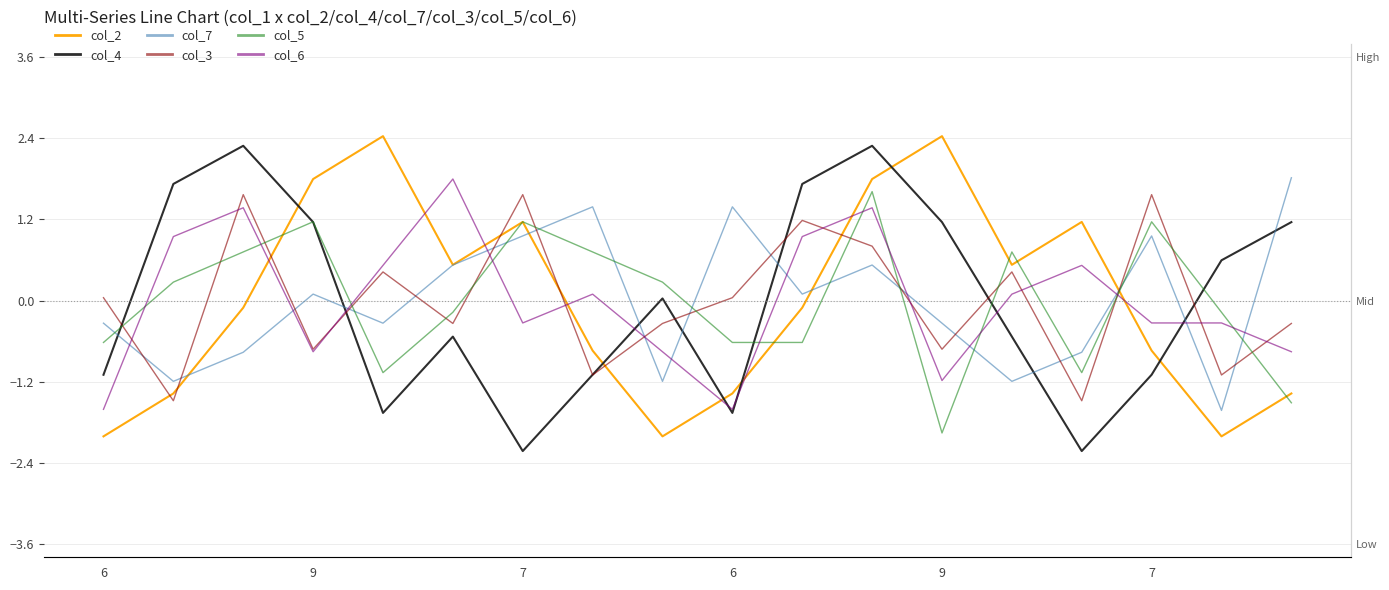

True or false: col_2 has a value of 3.0 at 9.

False